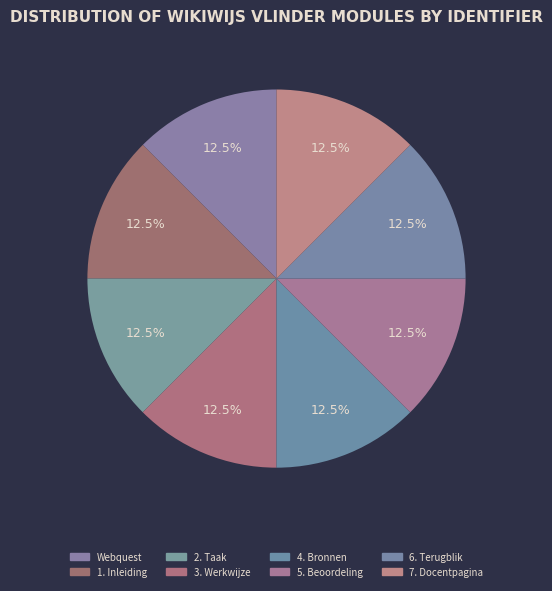

To the nearest percent, what is the average slice percentage?

12%